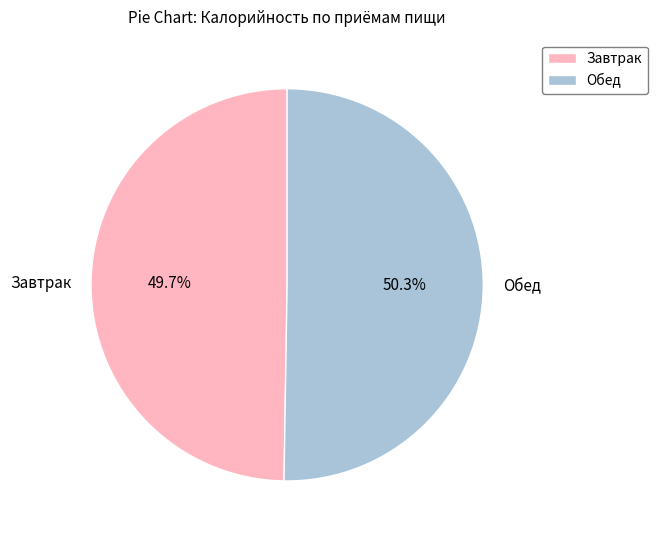

The Завтрак slice represents 50% of the pie. True or false?

True